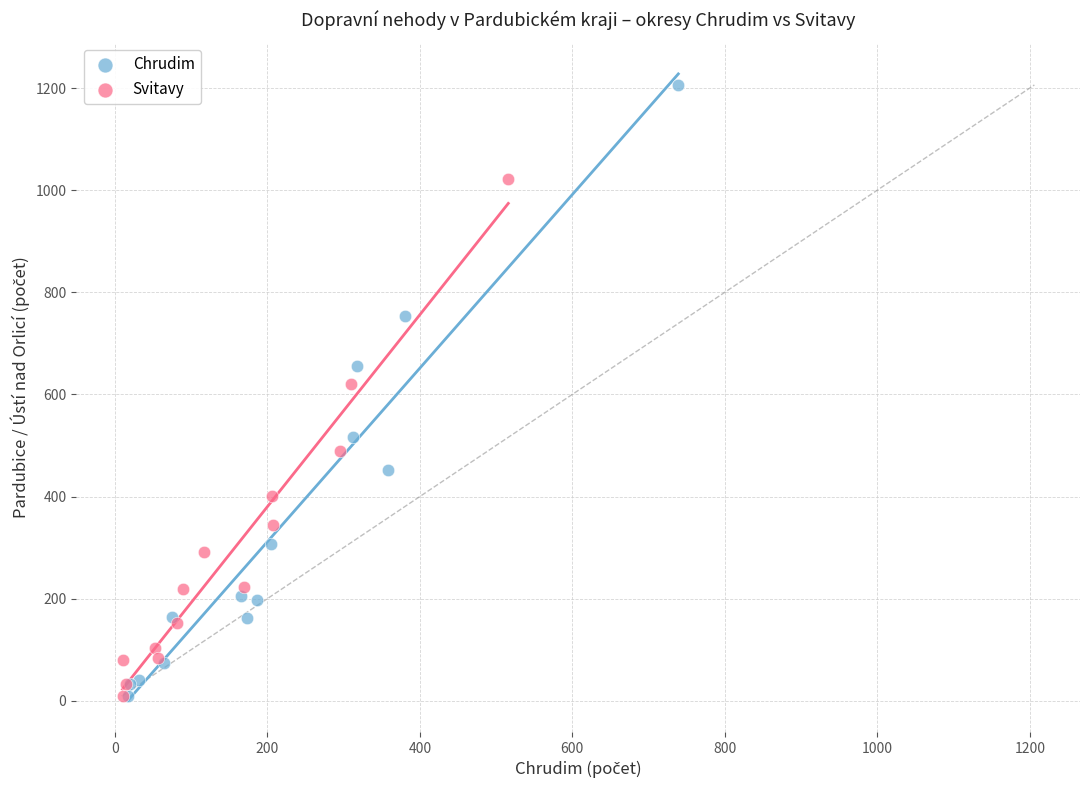

What are all the series names shown in the legend?

Chrudim, Svitavy